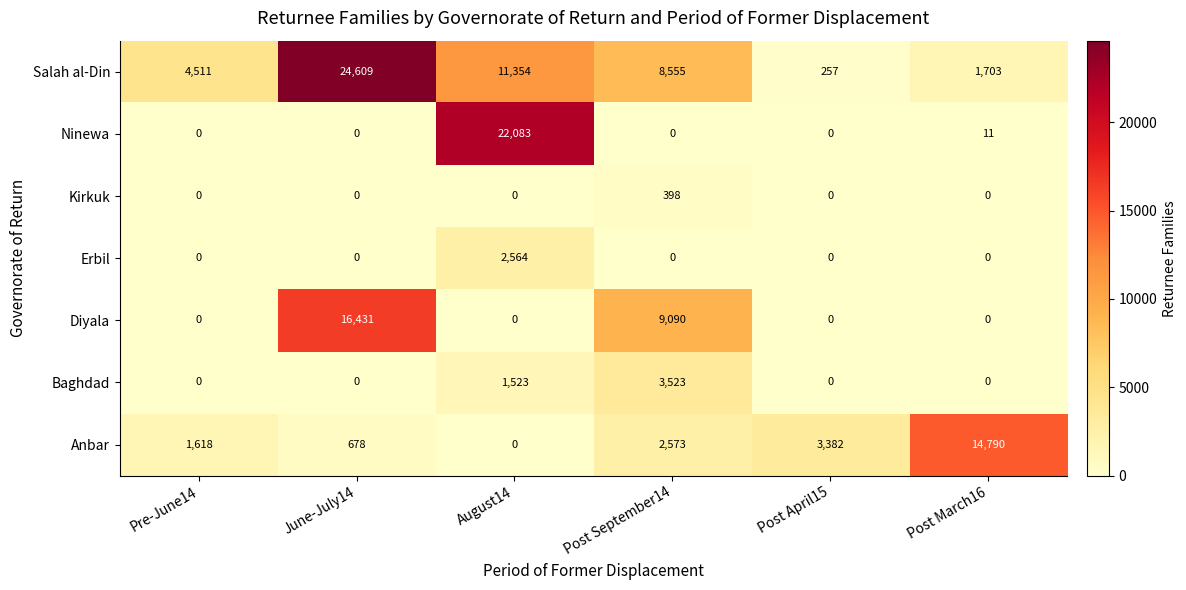

How many categories are shown in the chart?

6